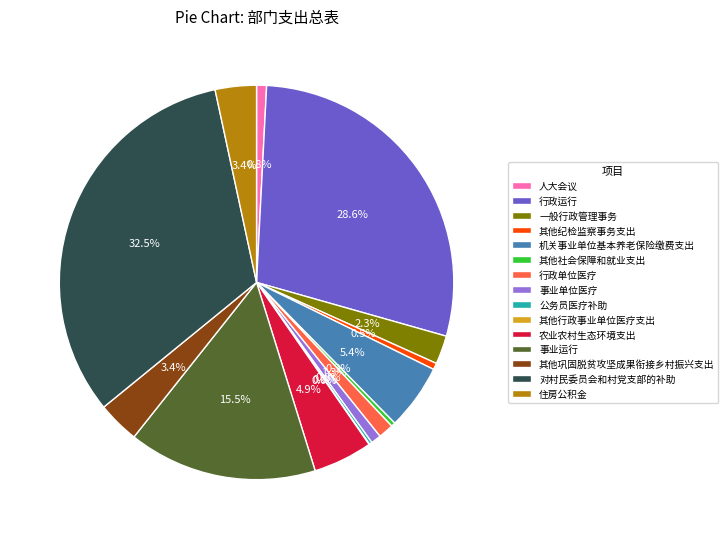

Does 其他社会保障和就业支出 account for over 50% of the chart?

No